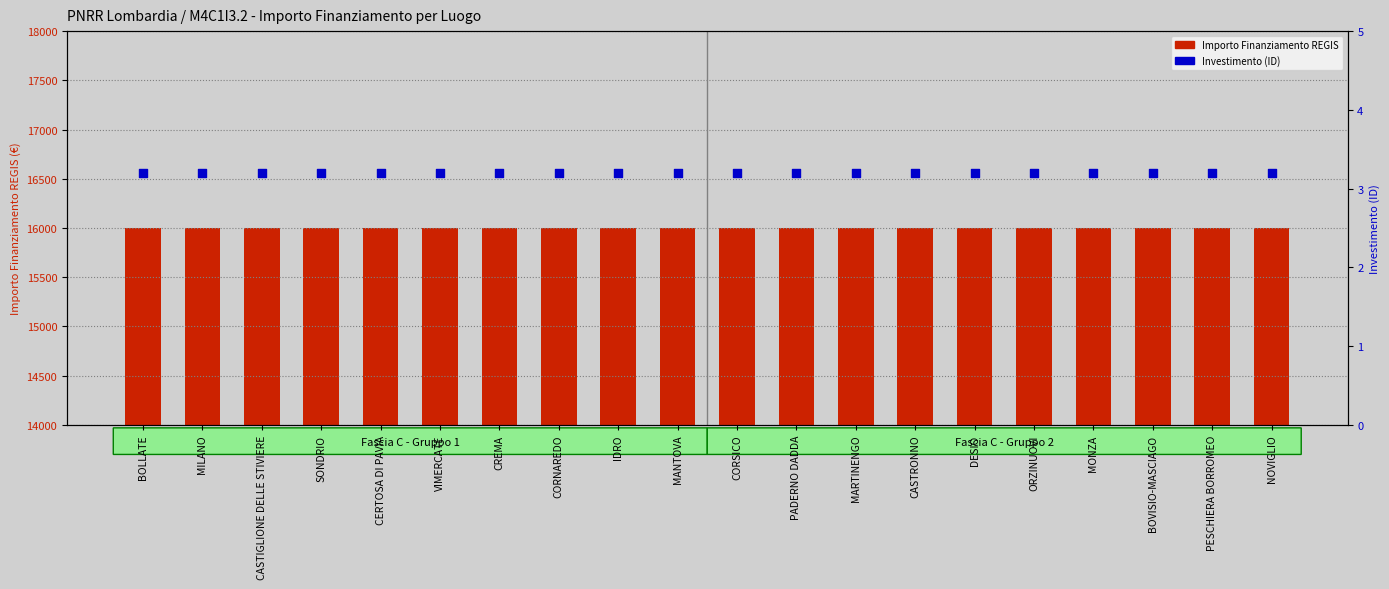

Which series reaches the minimum Y coordinate?

Investimento (ID)